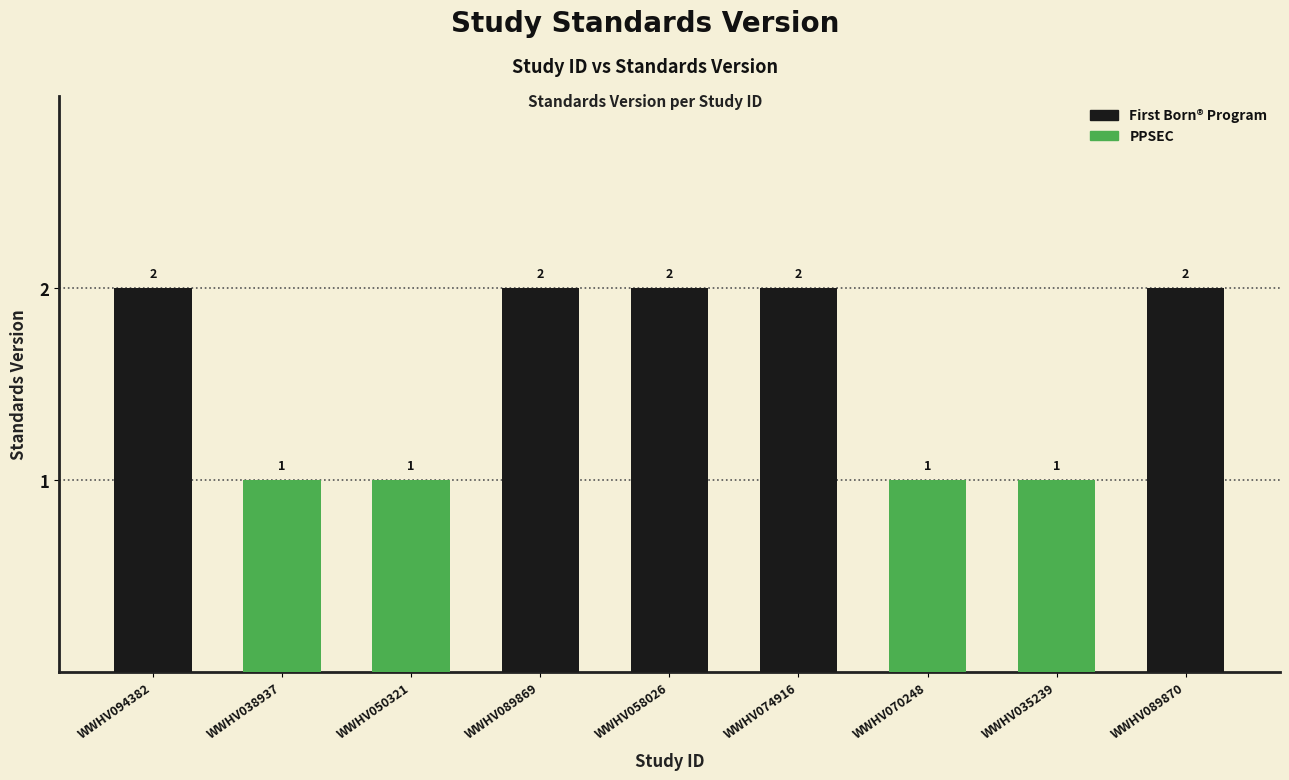

How many distinct data groups are displayed?

2